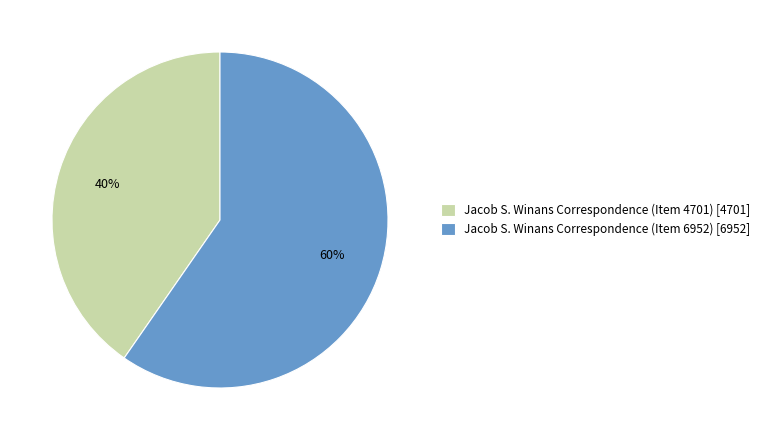

To the nearest percent, what is the average slice percentage?

50%